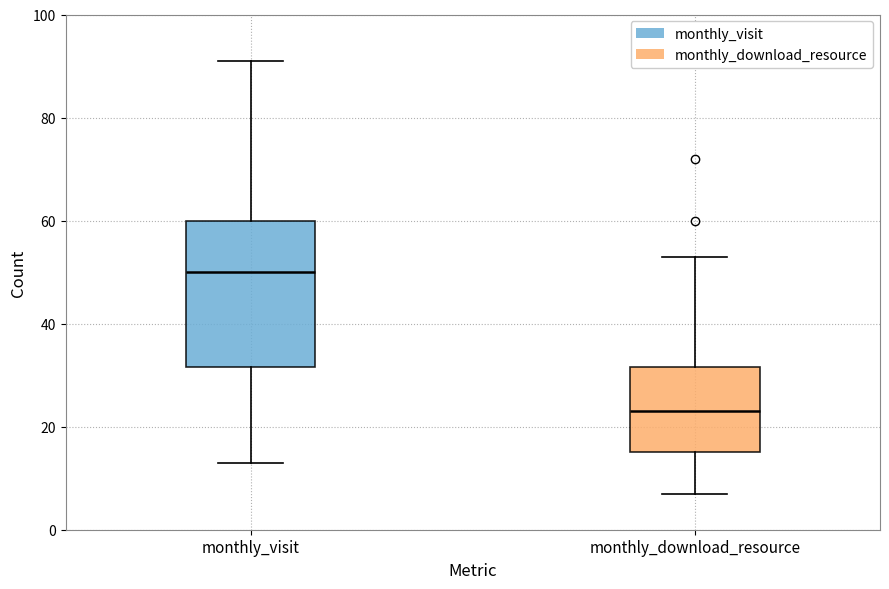

Comparing the boxes themselves (not the whiskers), which one is the tallest?

monthly_visit